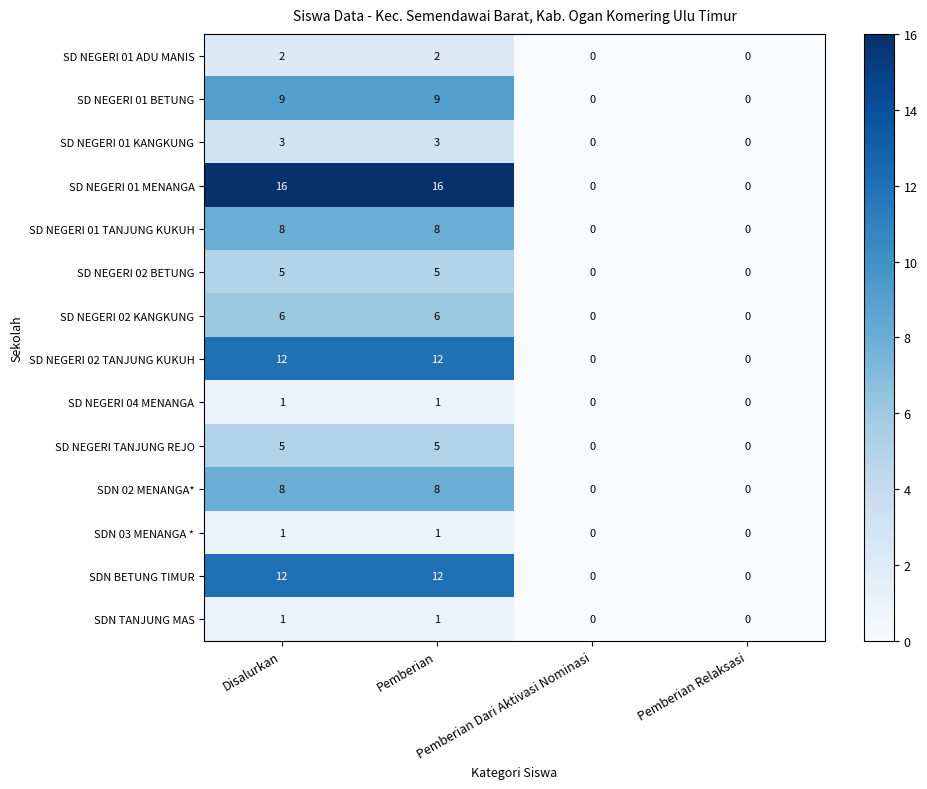

How many data points does each series have?

4